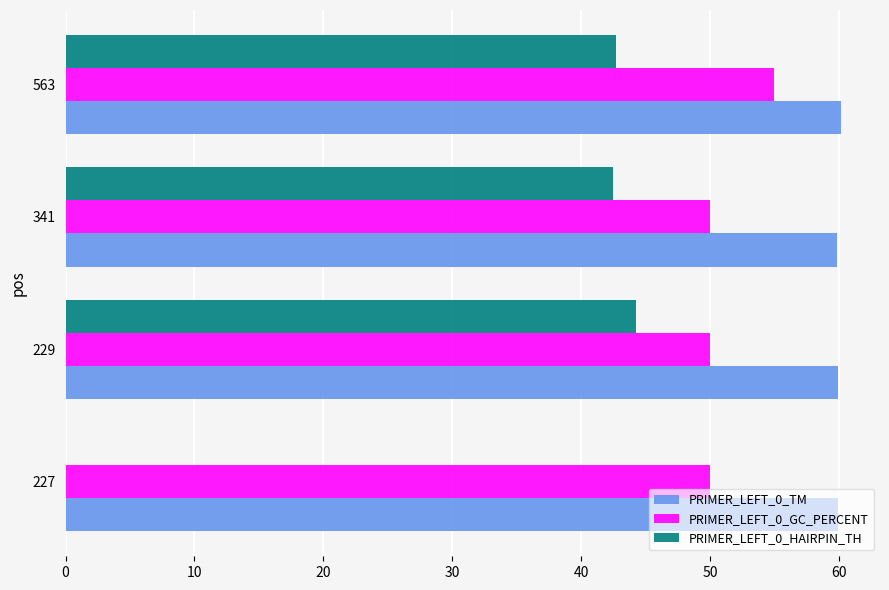

What is the total value across all series at 229?

154.2